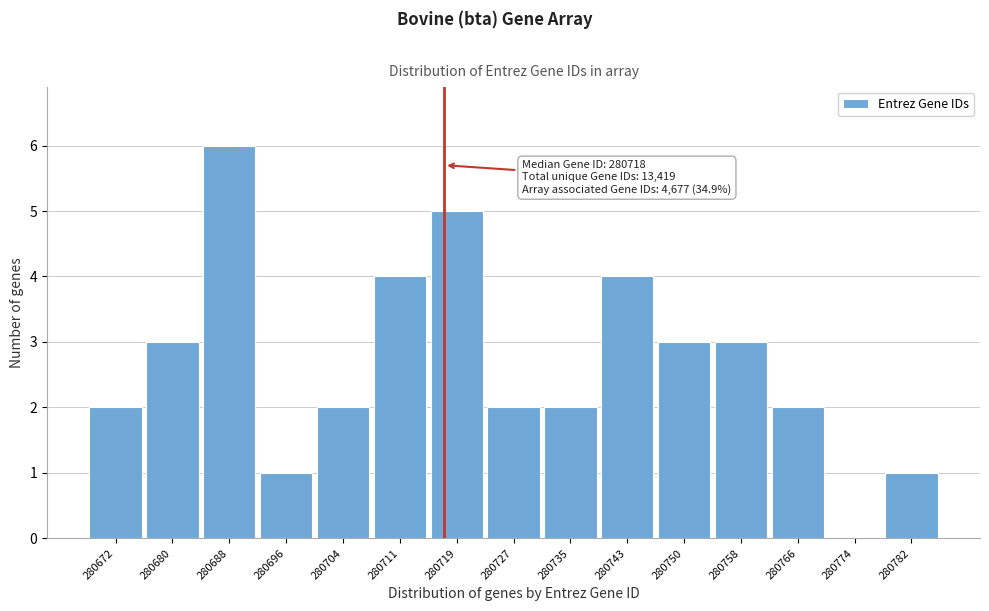

Over which range of the x-axis is the bar tallest?

280684.6 to 280692.4